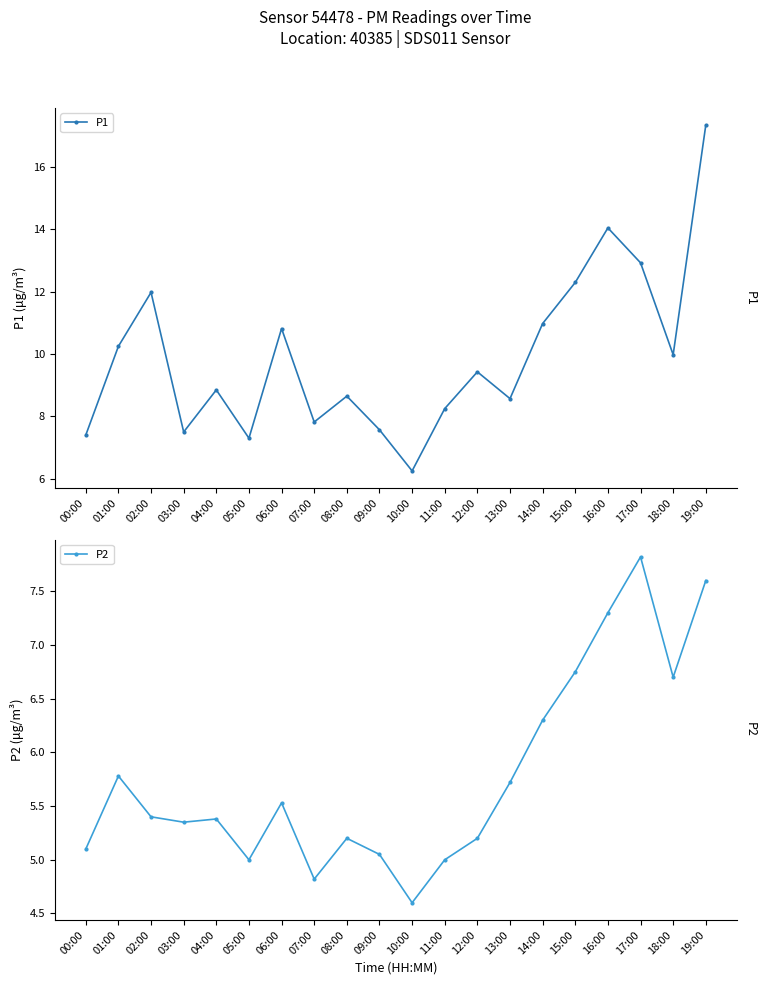

At which label is P2 closest to 6?

01:00